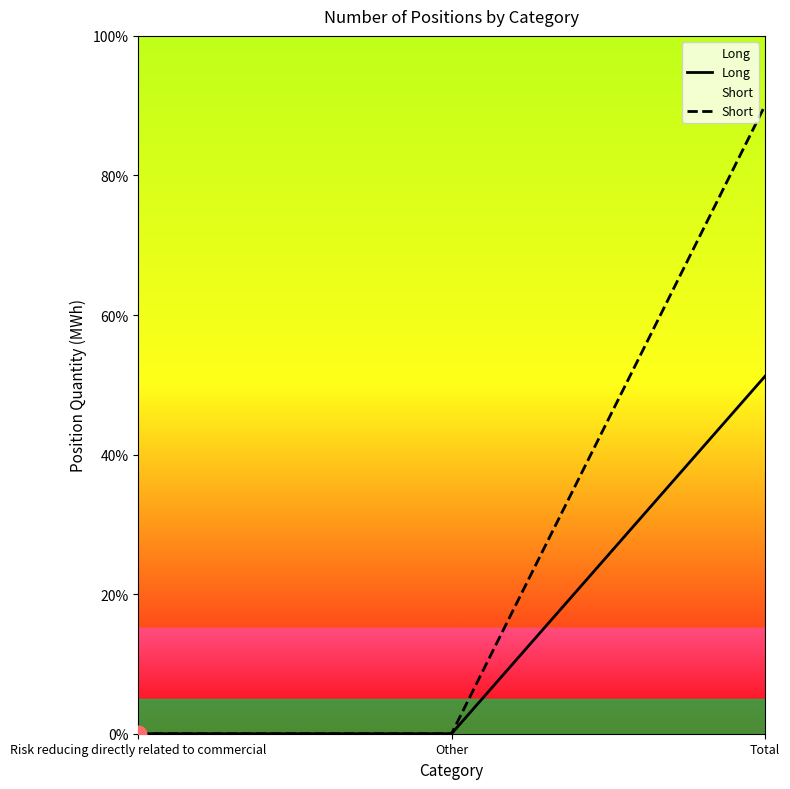

Reading left to right, extract all data points from this chart.

Long: 0.0	0.0	51.2
Short: 0.0	0.0	90.0